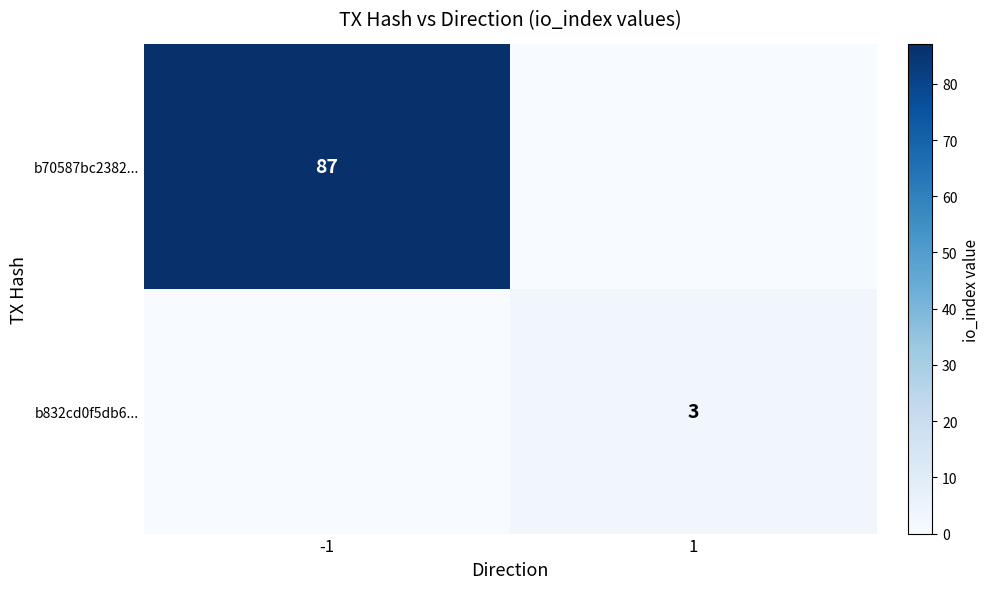

True or false: b70587bc2382... has a value of 57 at -1.

False